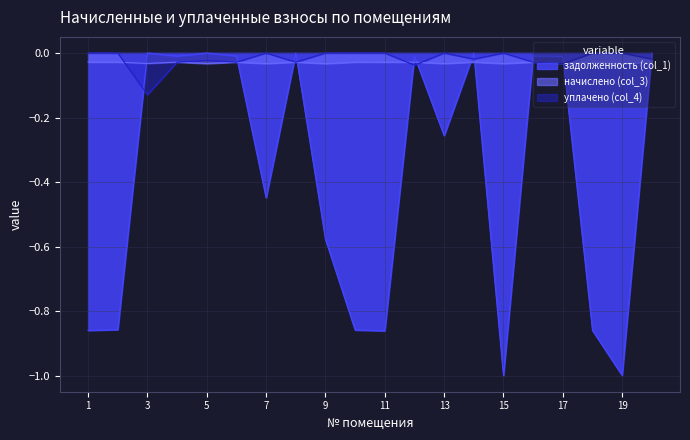

How many values in задолженность (col_1) are below zero?

16